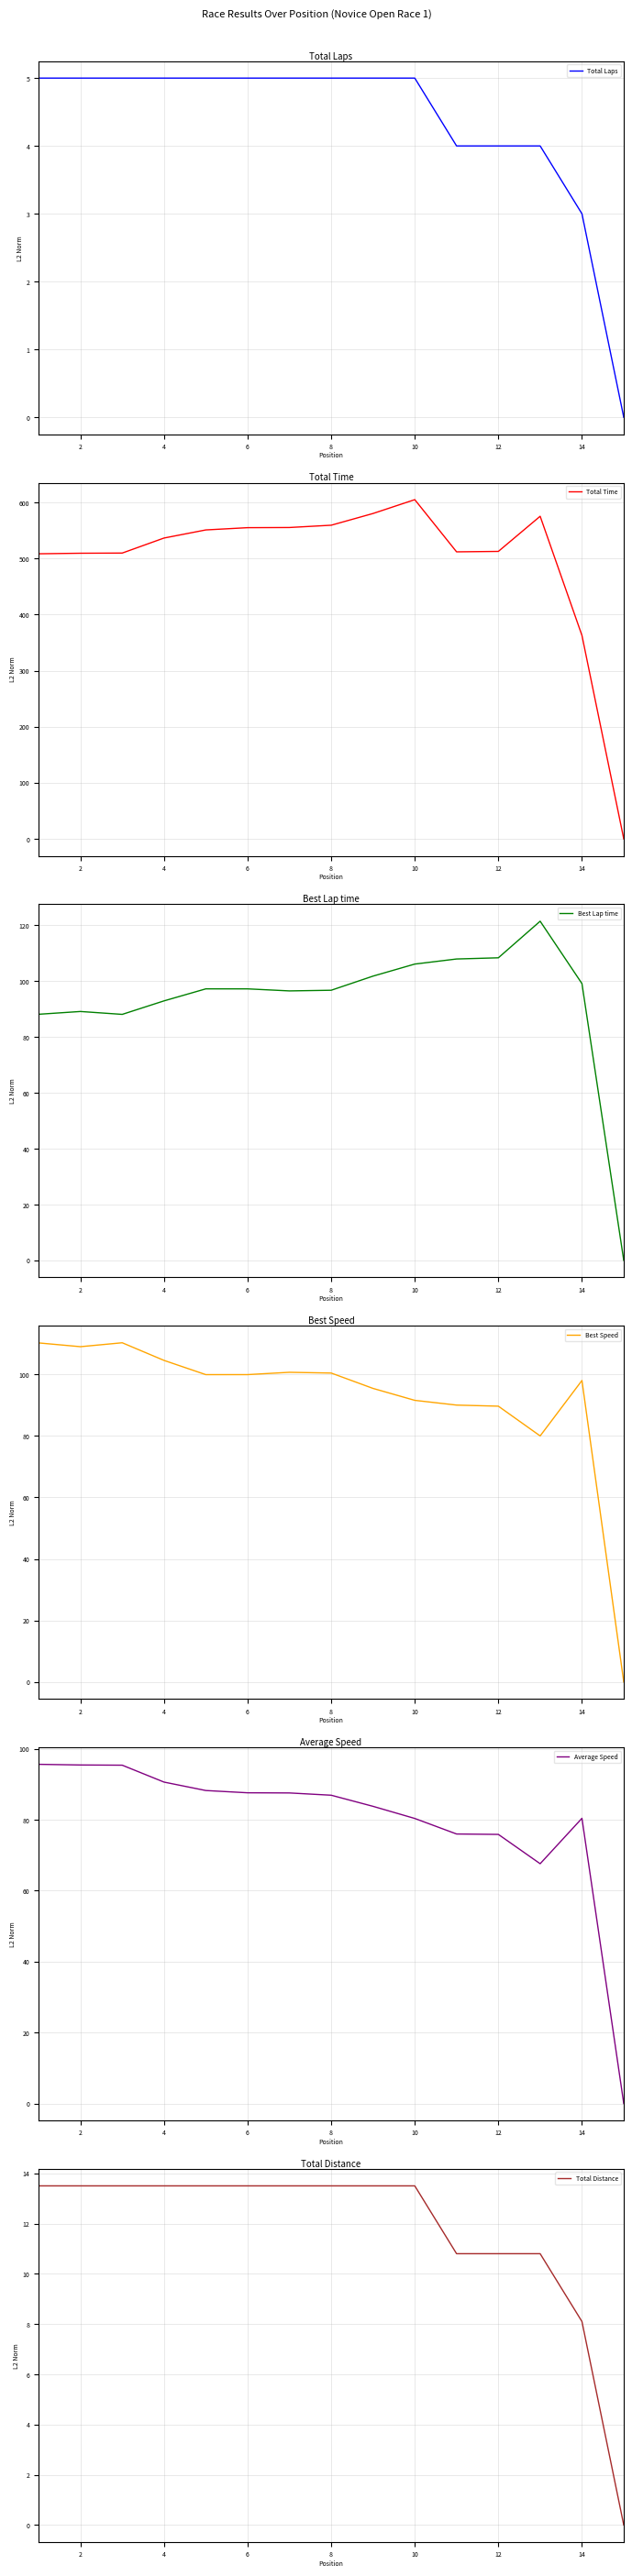

Read the Average Speed value at 10.

80.3